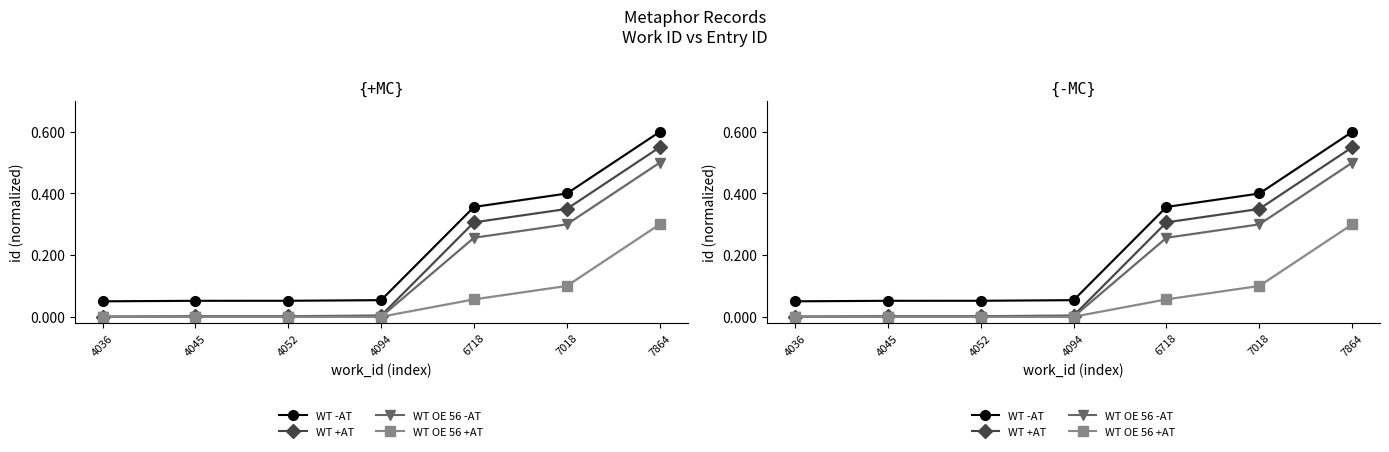

Is it true that WT +AT equals 0.0 at 4094?

False